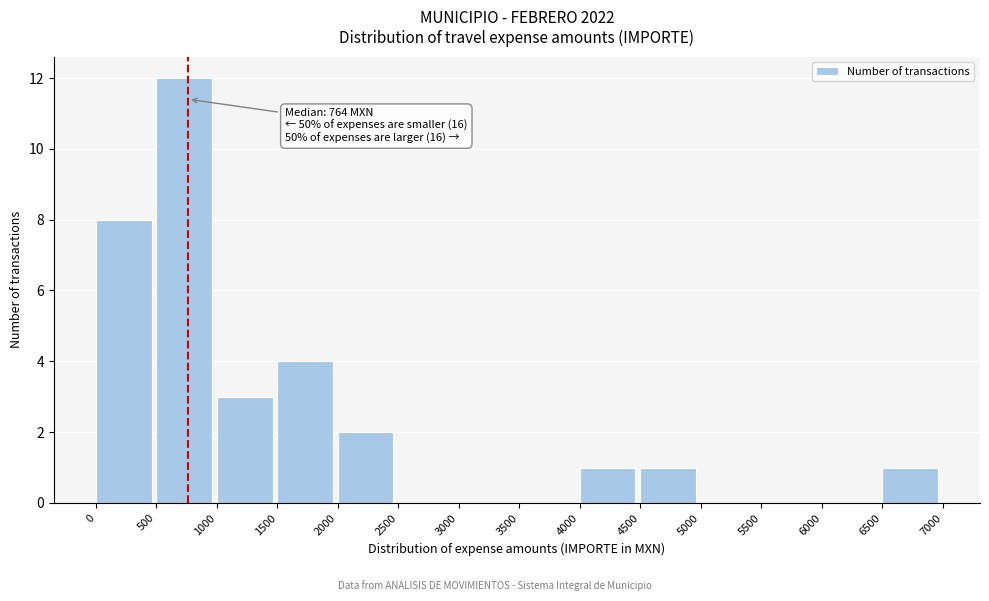

Over which range of the x-axis is the bar tallest?

500 to 1000